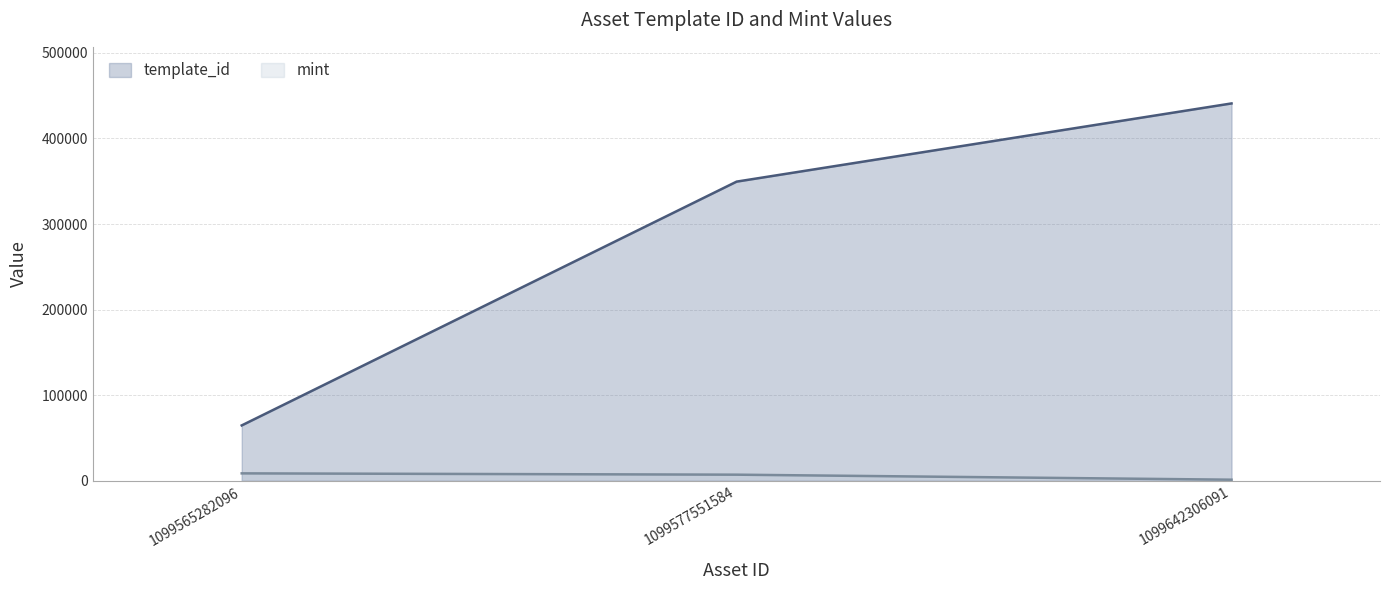

Reading left to right, extract all data points from this chart.

template_id: 64660	349523	440886
mint: 8629	7097	1231